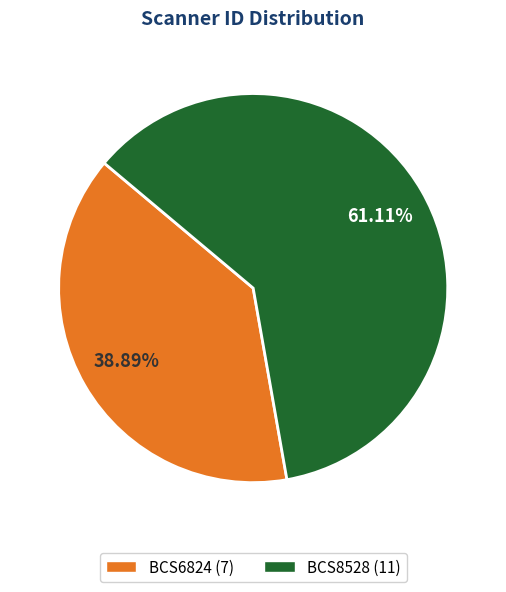

Count the number of slices in the pie.

2